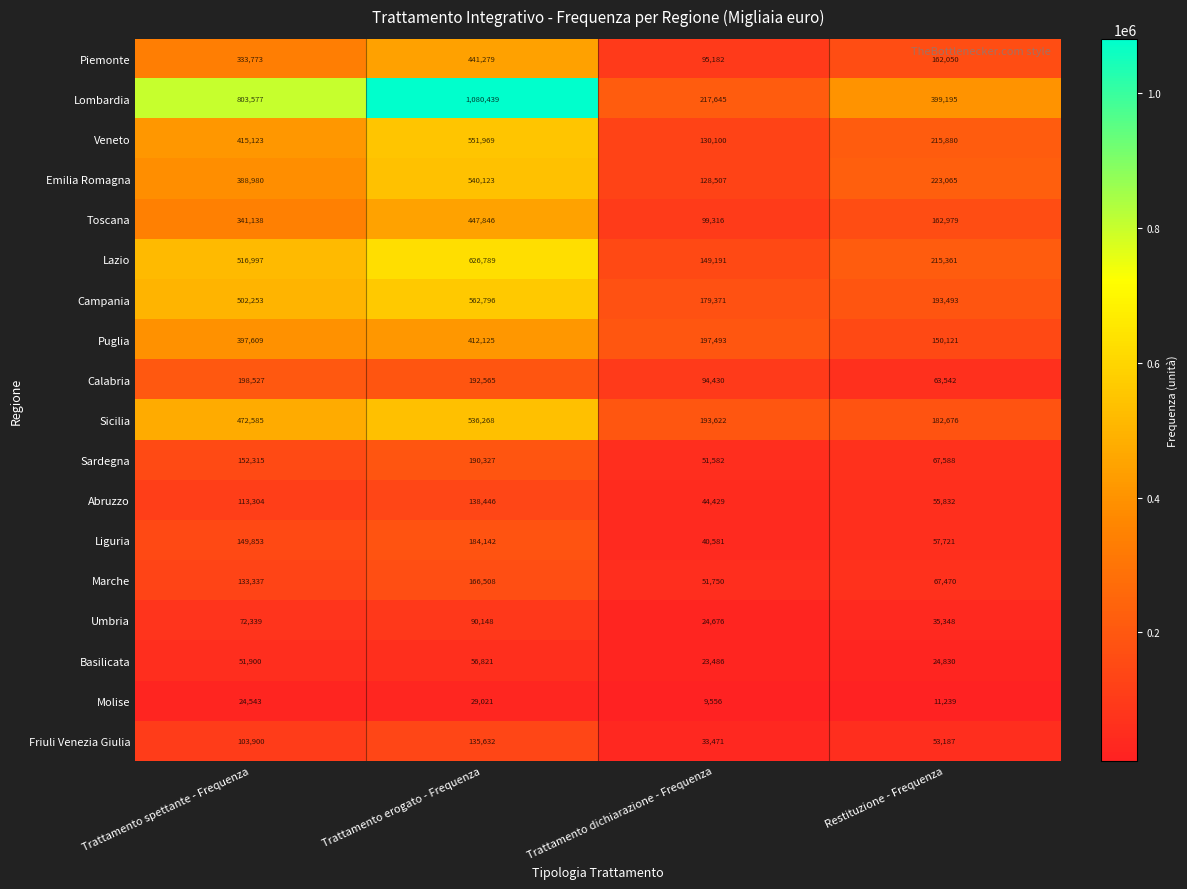

Rank the series at Trattamento spettante - Frequenza from highest to lowest value.

Lombardia, Lazio, Campania, Sicilia, Veneto, Puglia, Emilia Romagna, Toscana, Piemonte, Calabria, Sardegna, Liguria, Marche, Abruzzo, Friuli Venezia Giulia, Umbria, Basilicata, Molise